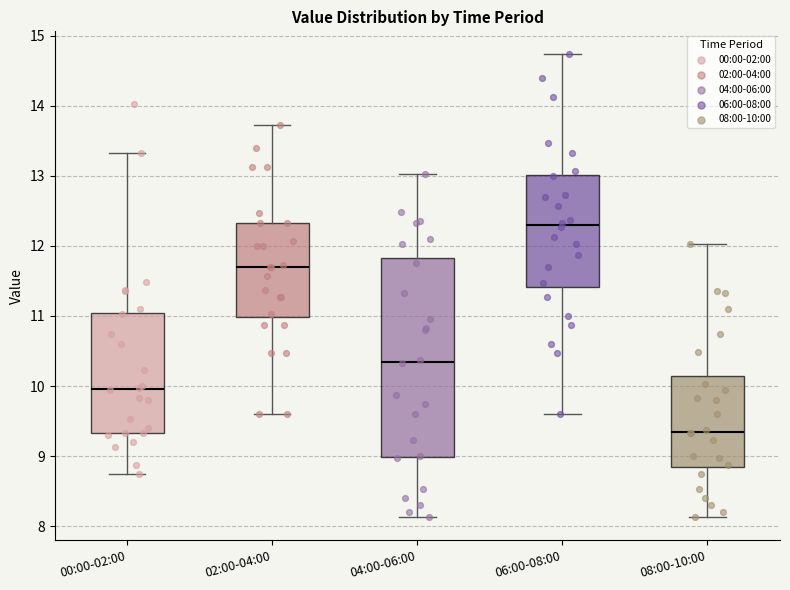

Which box's median line is the lowest?

08:00-10:00